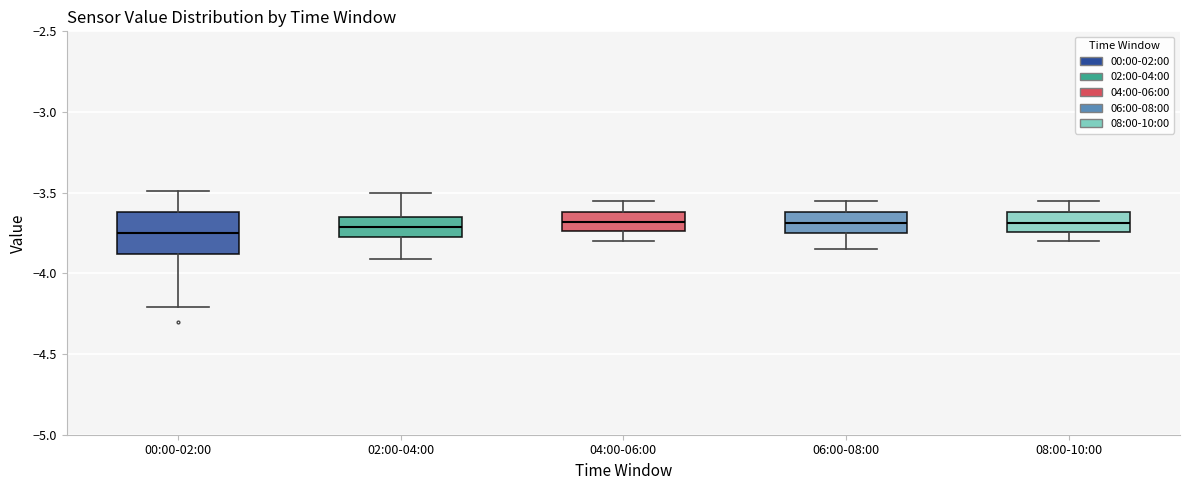

Comparing the boxes themselves (not the whiskers), which one is the tallest?

00:00-02:00